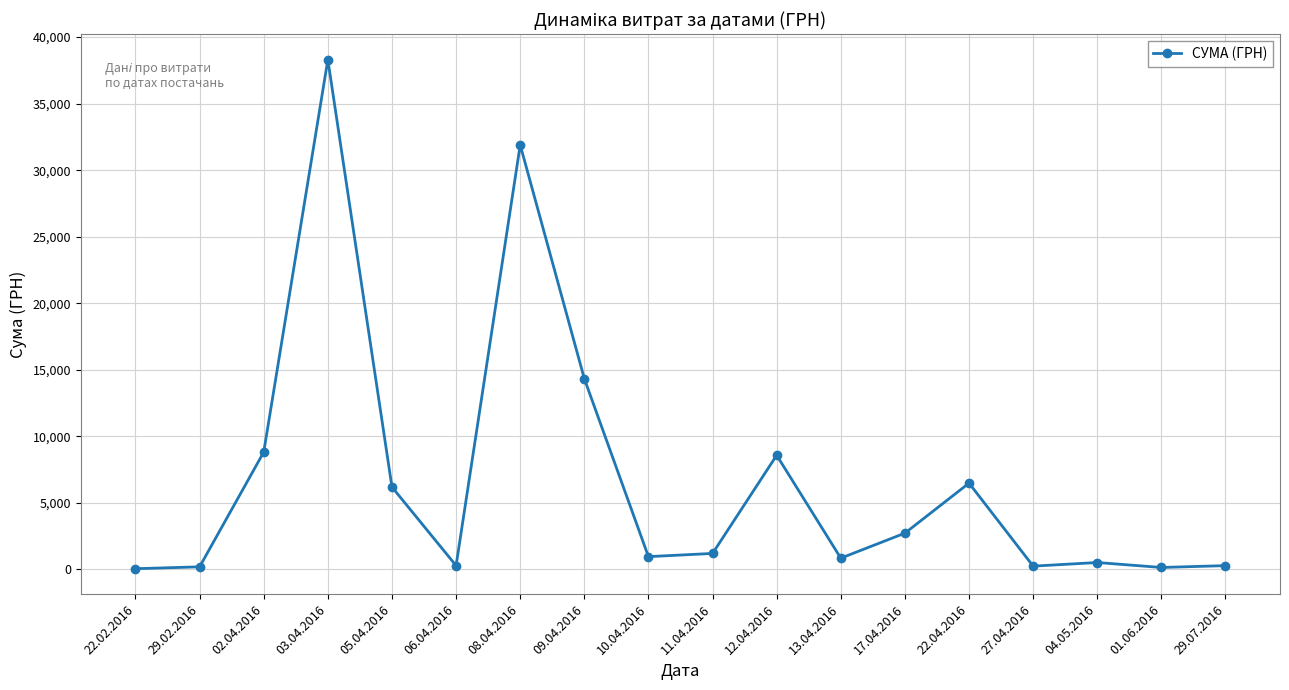

True or false: the data shows 132.0 at 01.06.2016.

True